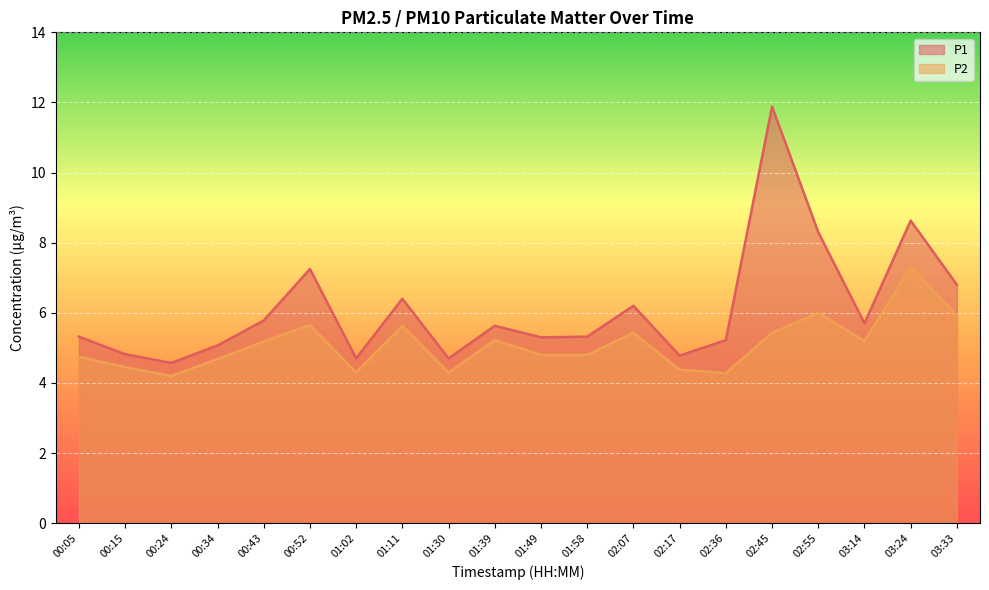

How many distinct data groups are displayed?

2